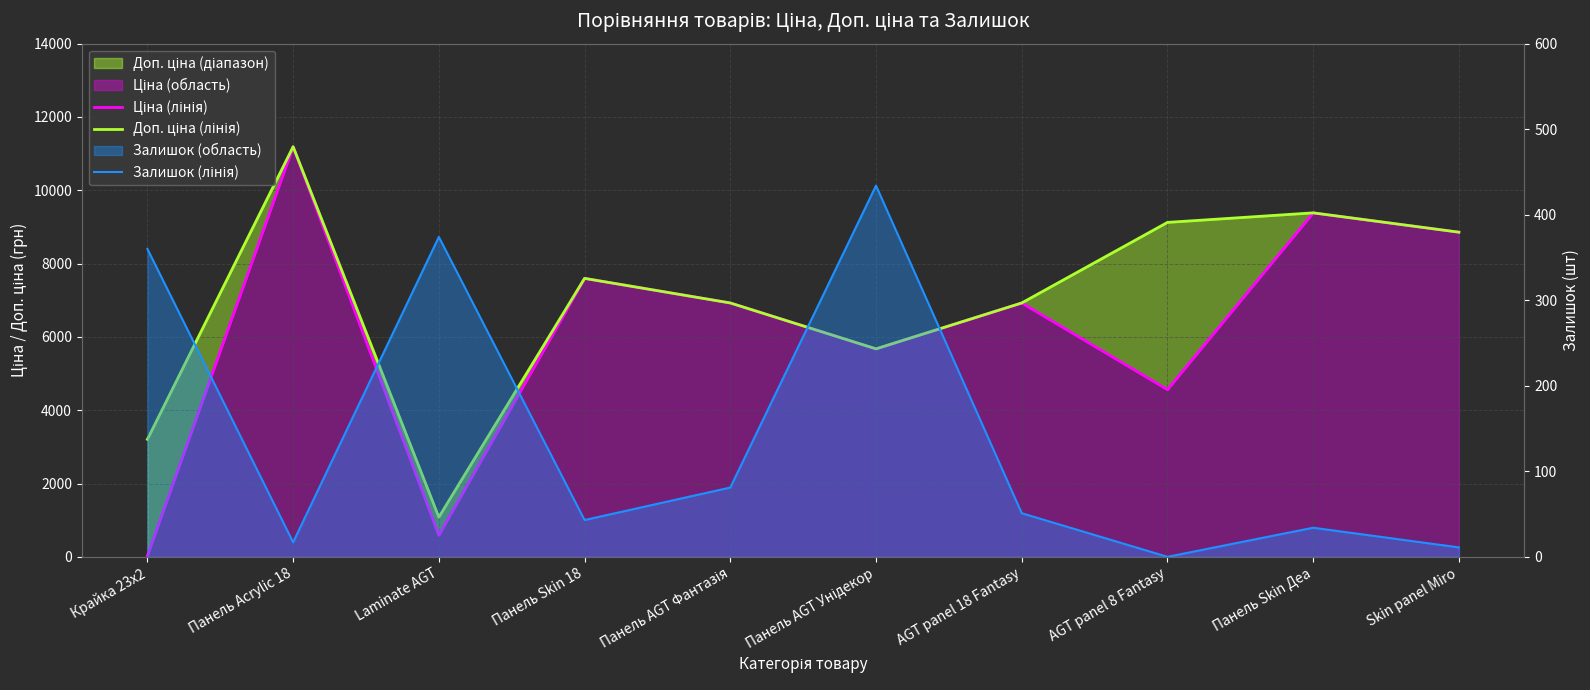

Reading left to right, transcribe all the data shown in this chart.

Ціна (лінія): 32.0	11188.2	589.9	7596.5	6925.7	5673.8	6925.7	4561.9	9384.0	8856.7
Доп. ціна (лінія): 3205.0	11188.2	1081.7	7596.5	6925.7	5673.8	6925.7	9123.7	9384.0	8856.7
Залишок (лінія): 360.0	17.0	374.0	43.0	81.0	434.0	51.0	0.0	34.0	11.0